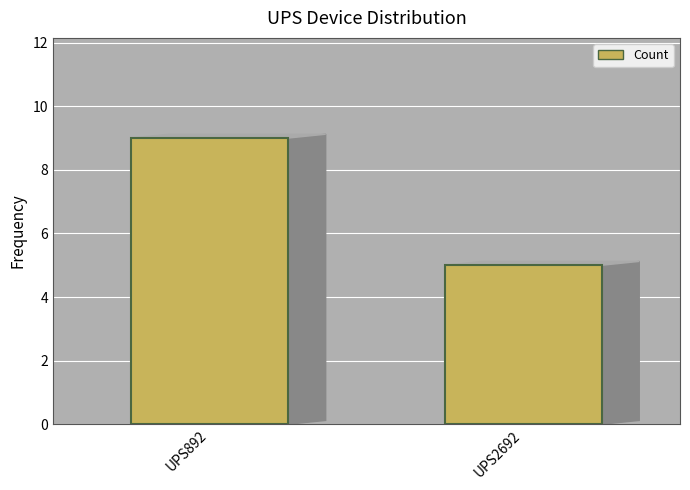

Rank the categories by value from lowest to highest.

UPS2692, UPS892